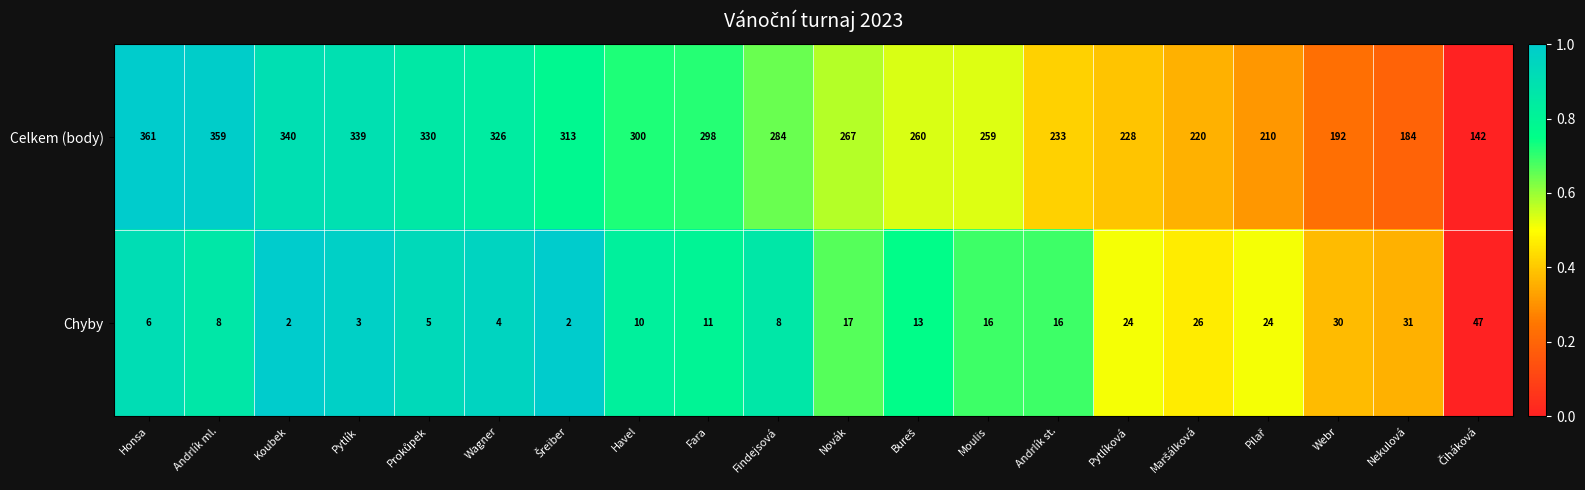

List the series in order of their peak value, lowest first.

Chyby, Celkem (body)